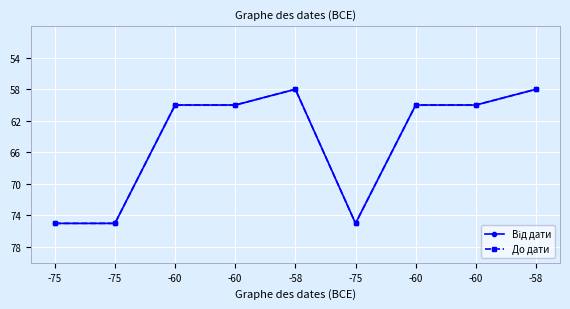

True or false: До дати and Від дати intersect in this chart.

False